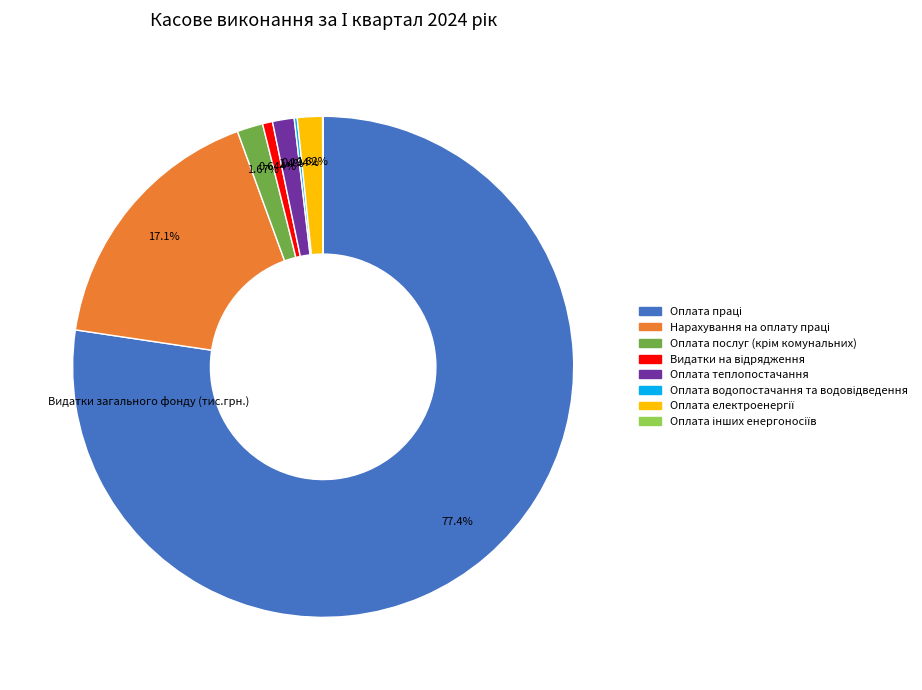

Does any single category account for the majority?

Yes